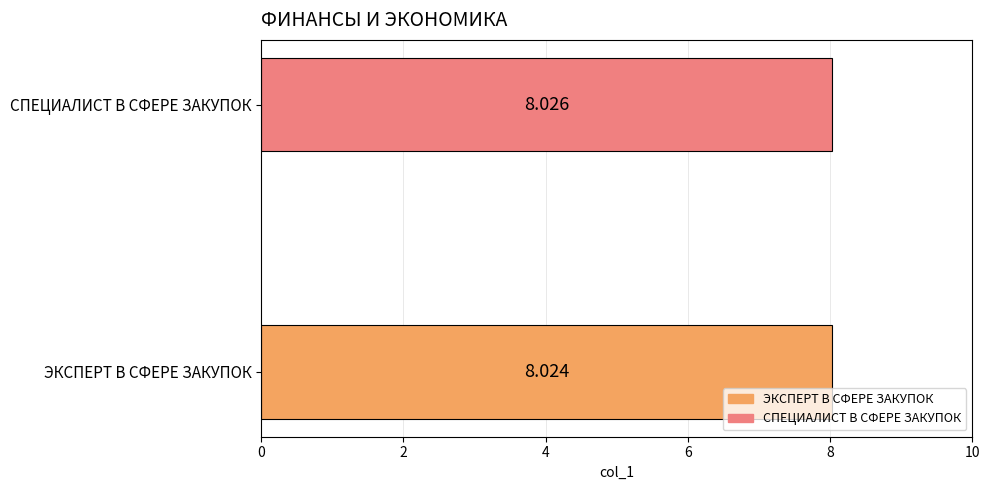

Which category has the highest value across all series?

СПЕЦИАЛИСТ В СФЕРЕ ЗАКУПОК